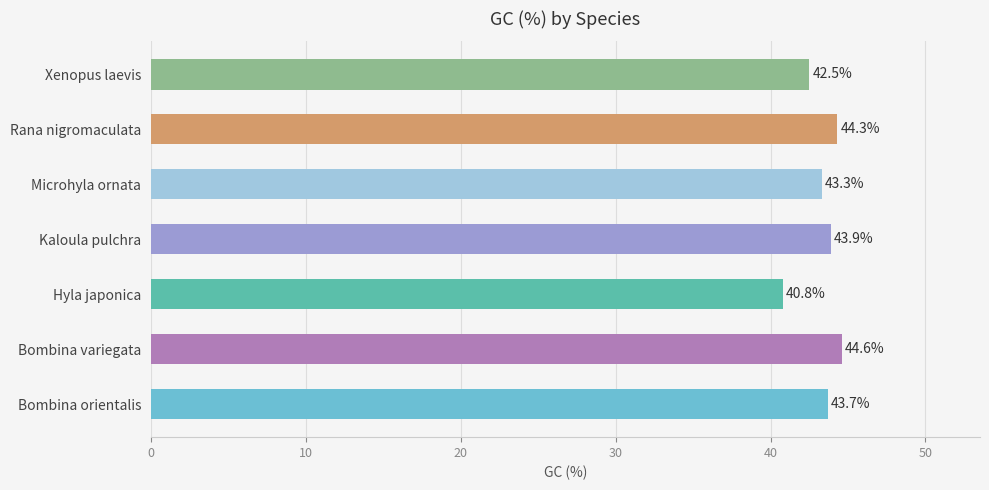

Count the number of values greater than 43.

5